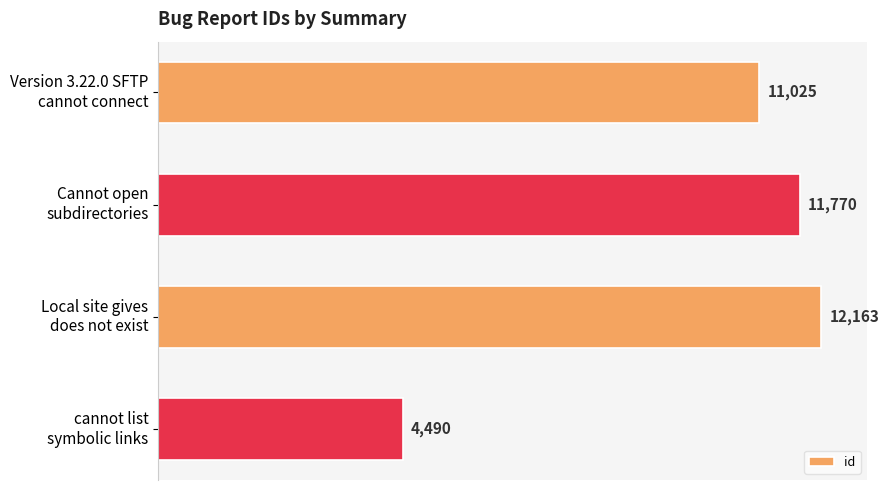

Which label corresponds to the smallest value in the chart?

cannot list
symbolic links